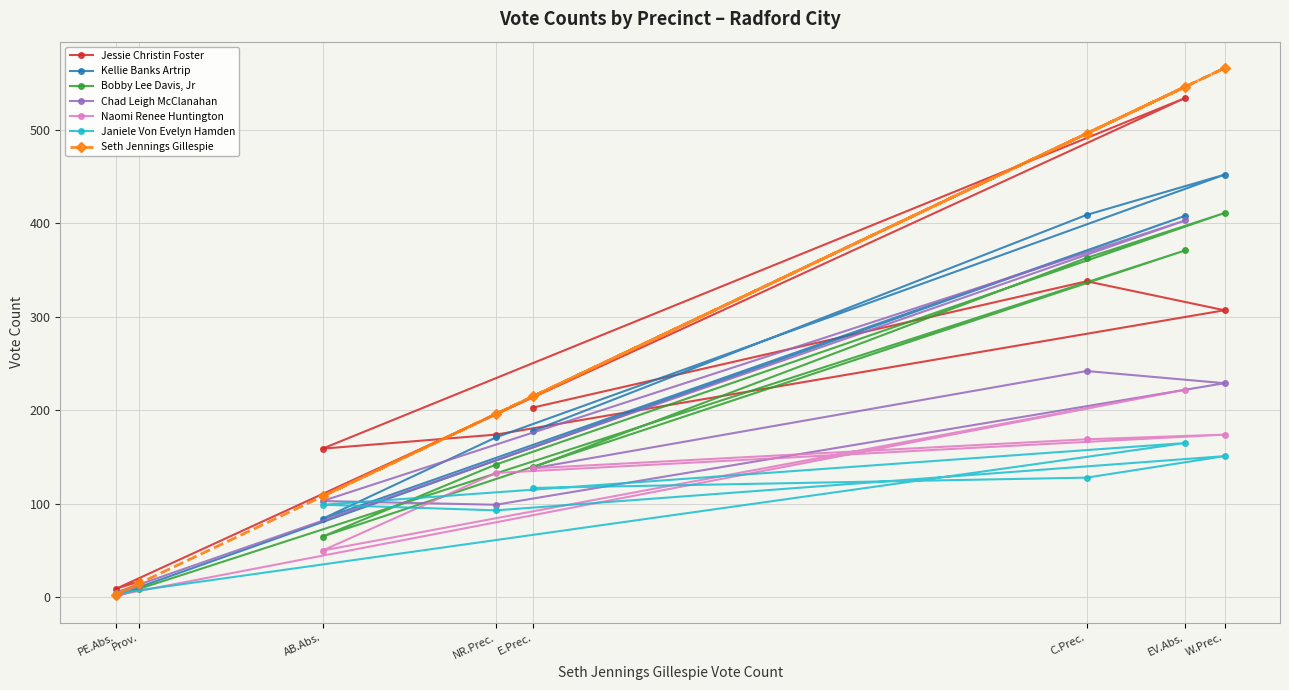

What is the value of the Jessie Christin Foster point at the 7th from the left?

534